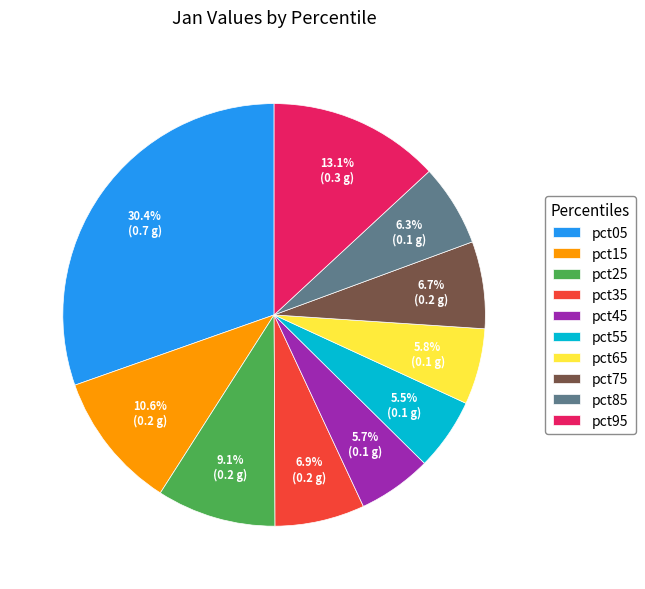

Is there any slice that represents more than half of the pie?

No